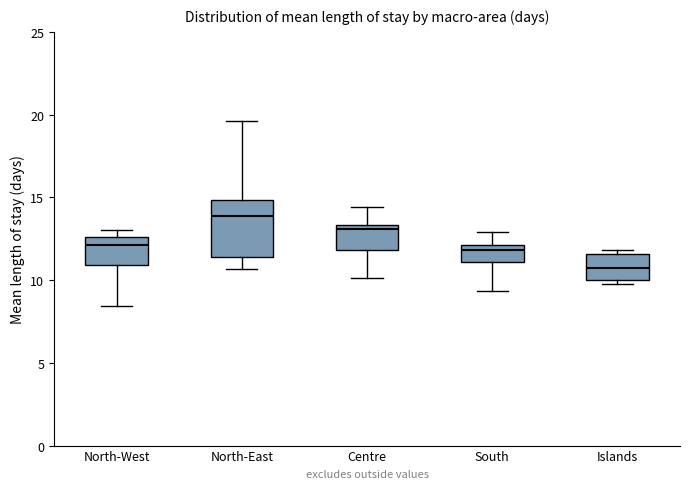

Reading left to right, read every box against the y-axis: the position of its median line, the range the box covers, and the ends of its whiskers. The values are not printed on the chart, so give them approximately, as read against the axis.

North-West: median 12.0, box 11.0 to 12.5, whiskers 8.5 to 13.0
North-East: median 14.0, box 11.5 to 15.0, whiskers 10.5 to 19.5
Centre: median 13.0, box 12.0 to 13.5, whiskers 10.0 to 14.5
South: median 12.0 (just below the box's upper edge), box 11.0 to 12.0, whiskers 9.5 to 13.0
Islands: median 10.5, box 10.0 to 11.5, whiskers 9.5 to 12.0